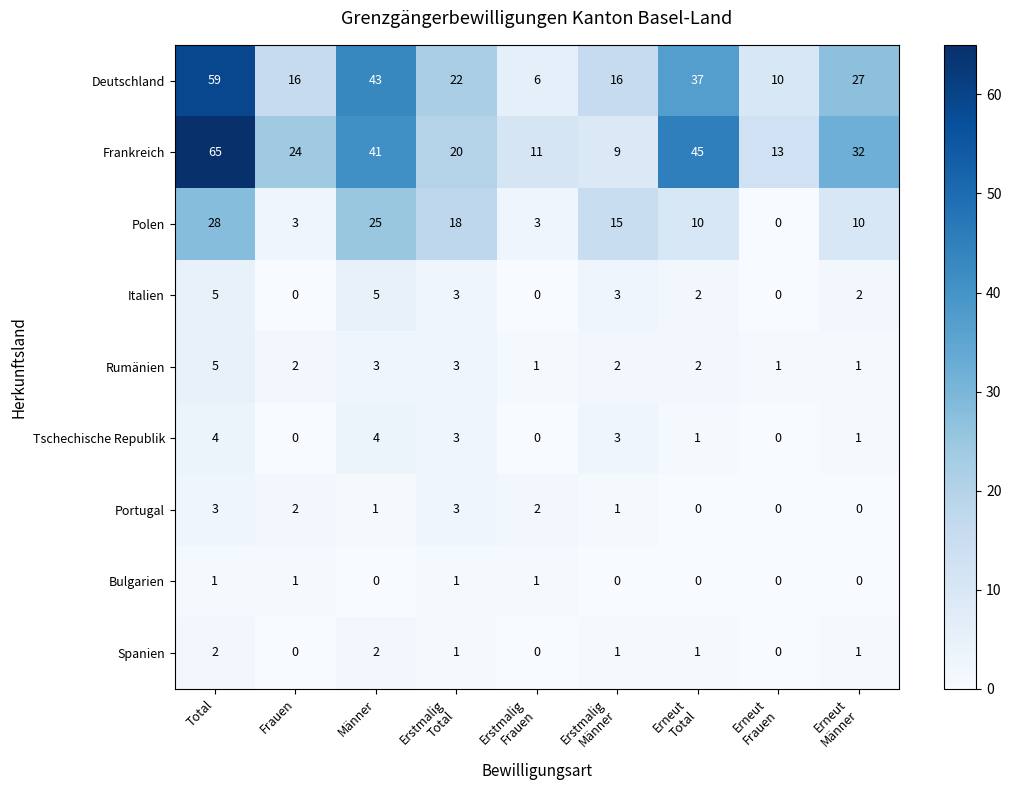

At which category is the sum across all series the highest?

Total